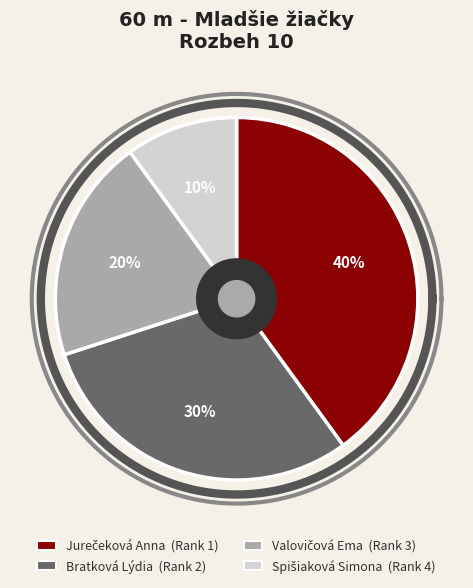

The Valovičová Ema slice represents 36% of the pie. True or false?

False